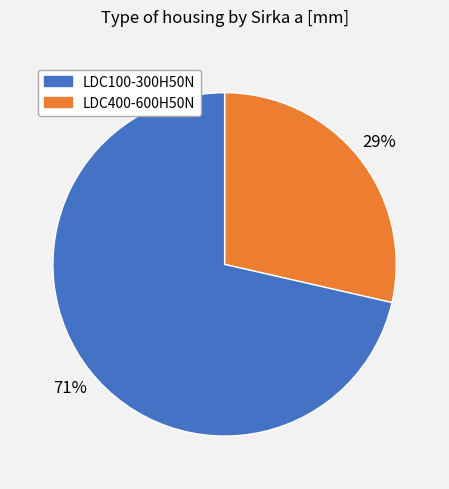

Count the number of slices in the pie.

2